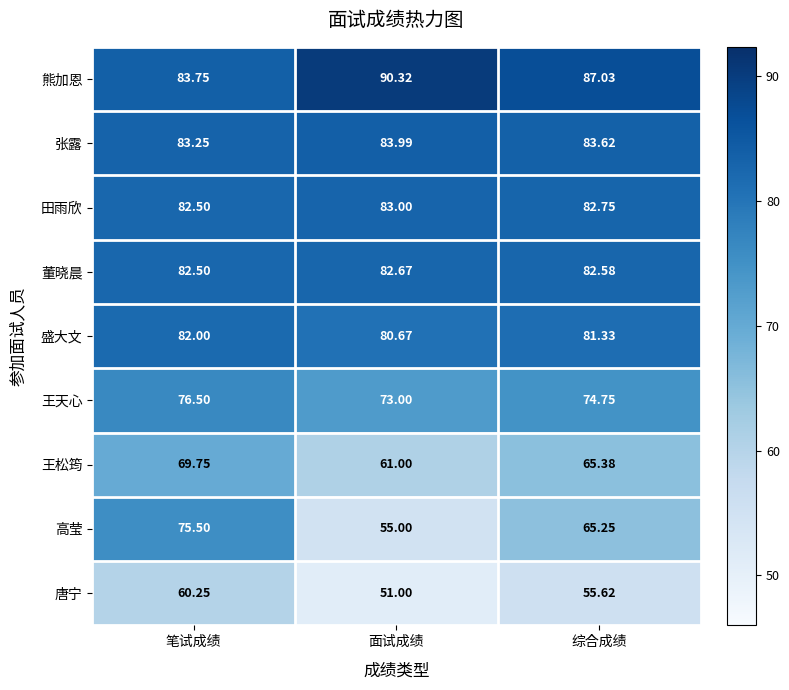

Rank the series by their maximum value, from highest to lowest.

熊加恩, 张露, 田雨欣, 董晓晨, 盛大文, 王天心, 高莹, 王松筠, 唐宁